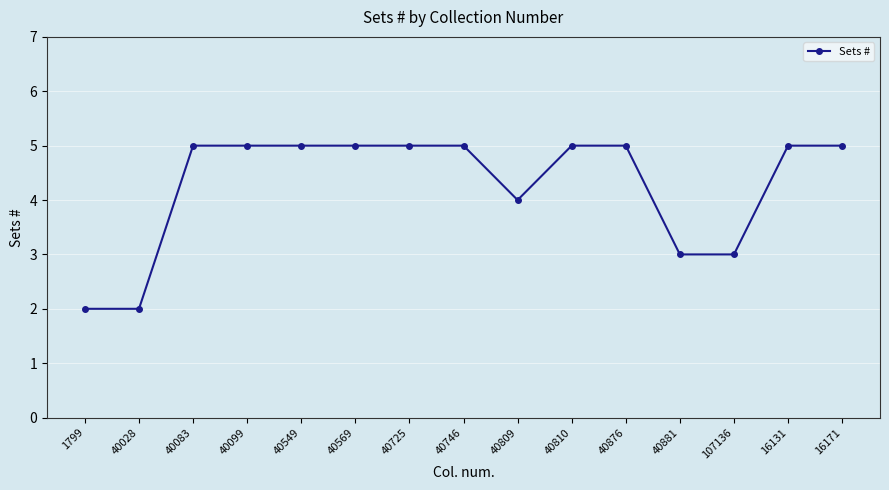

What is the label of the 12th point from the right?

40099